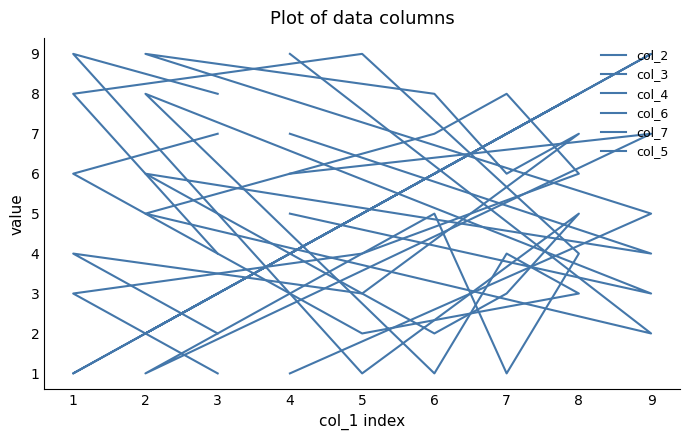

True or false: col_7 has a value of 1 at 3.

True